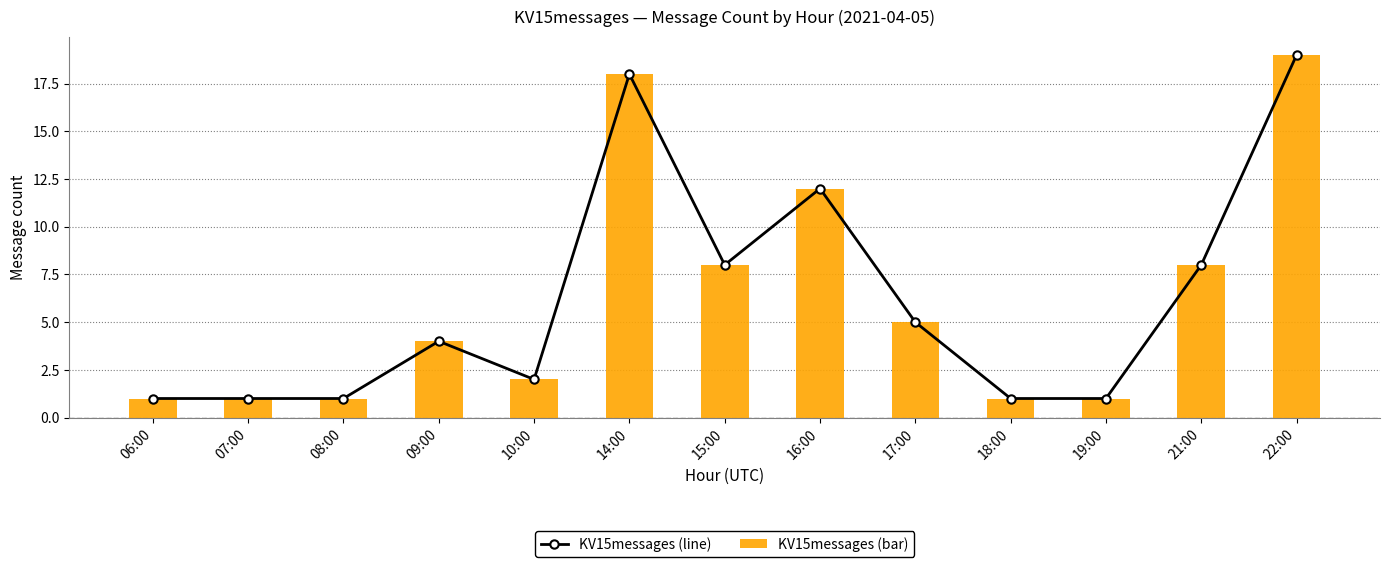

What is the label of the 1st bar from the left?

06:00